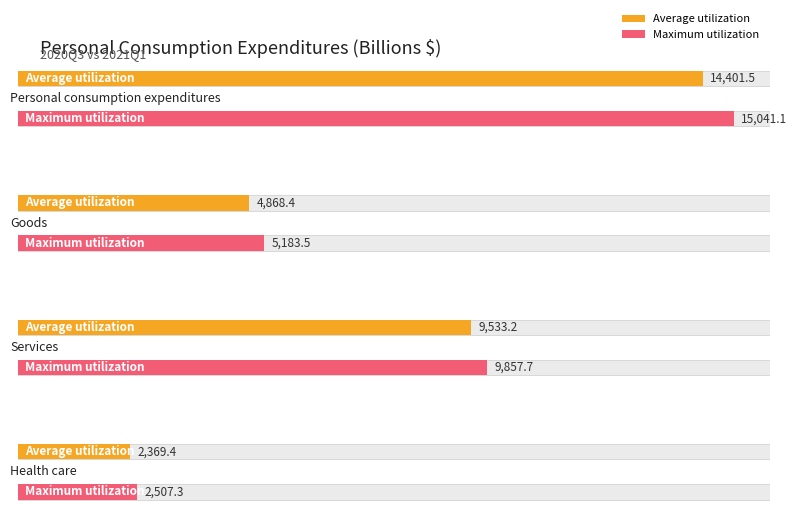

How many series are shown in this chart?

2